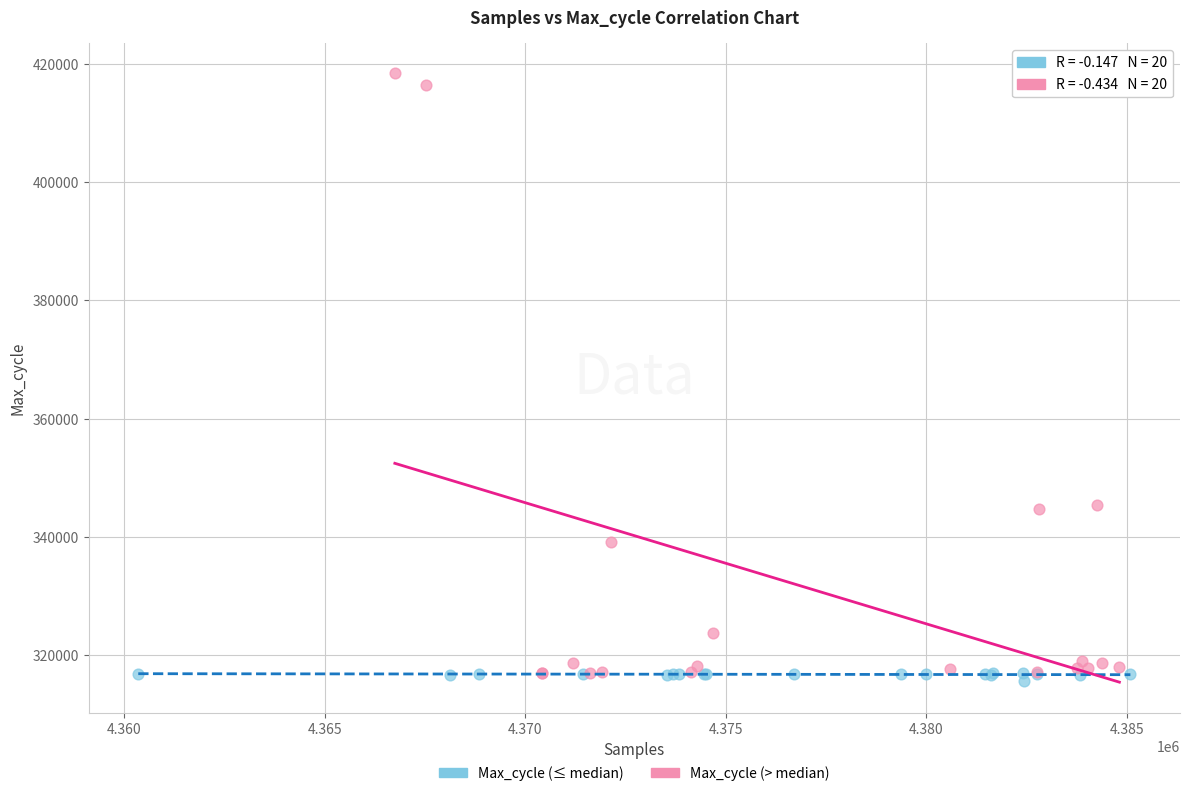

Which series has the widest spread of Y values?

Max_cycle (> median)